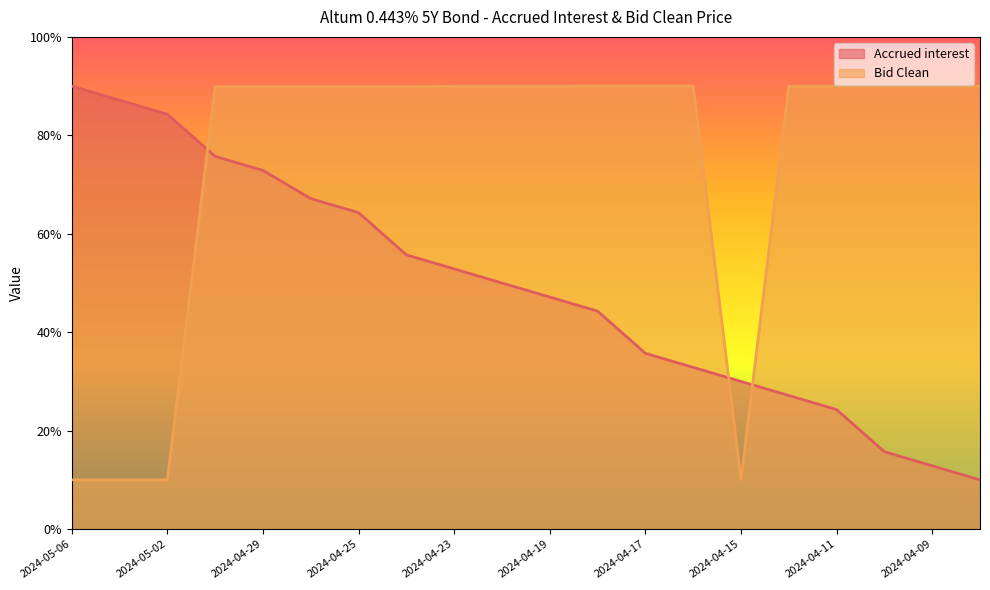

At 2024-05-03, list the series in order from smallest to largest.

Bid Clean, Accrued interest